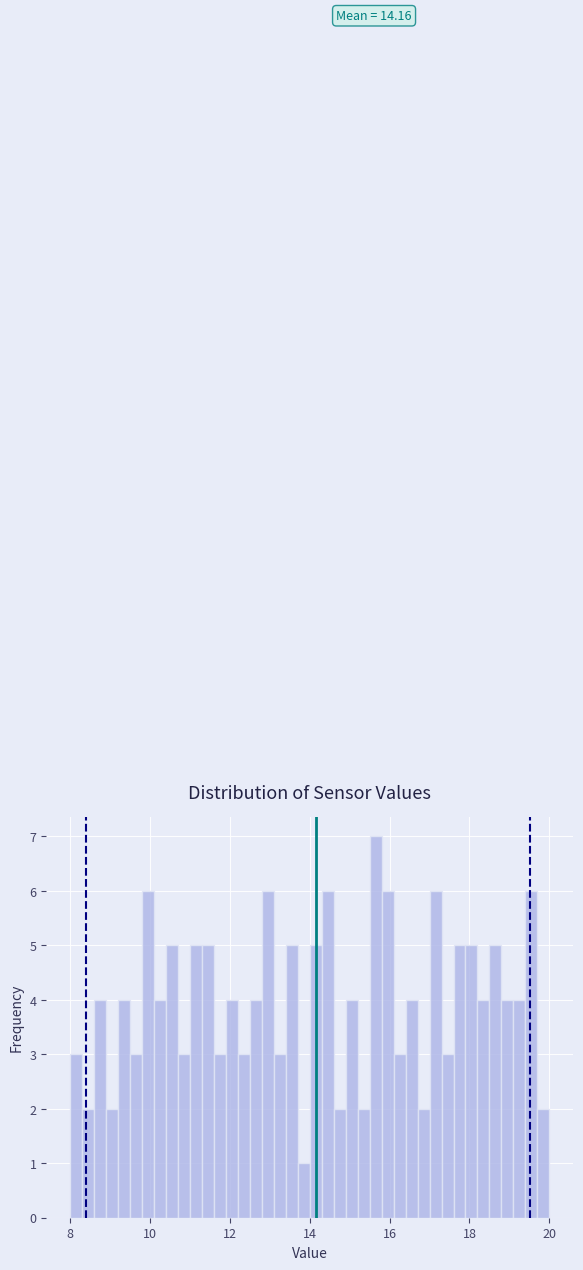

Around what value on the x-axis is the tallest bar? Give the approximate position of its centre, as read against the axis.

15.6